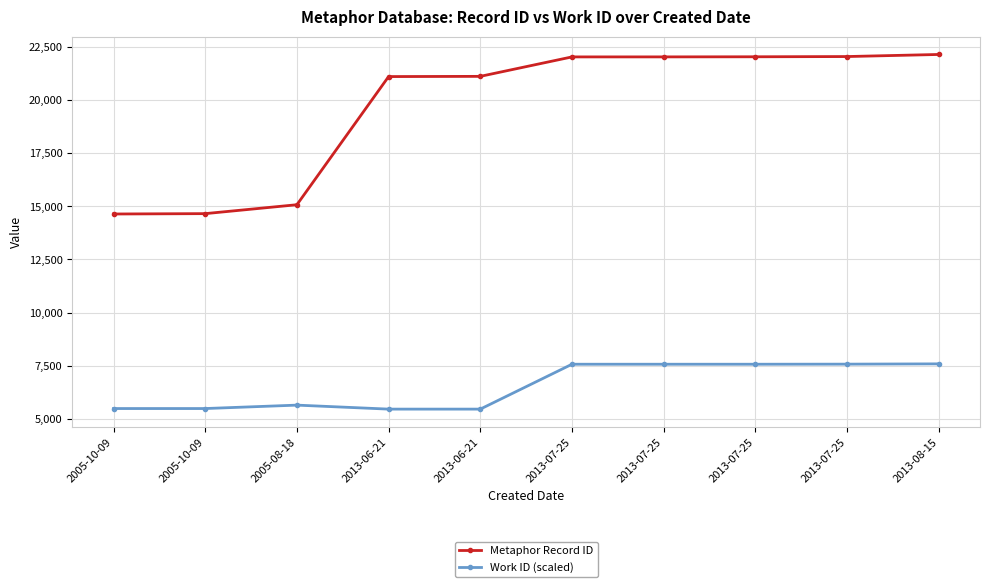

Count the number of data series in this chart.

2